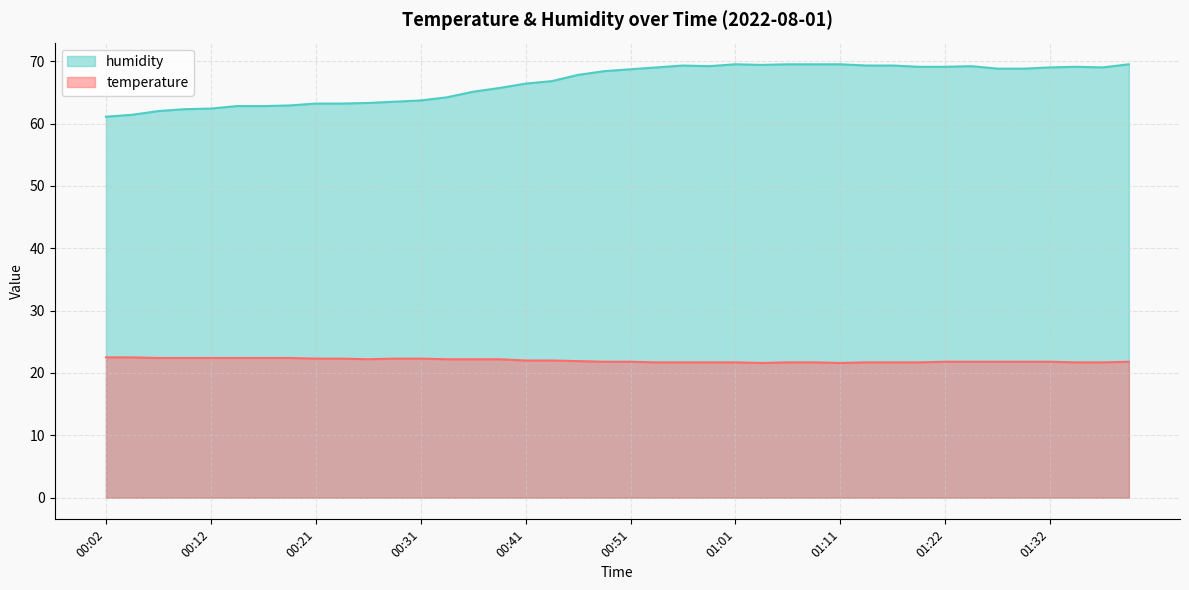

What is the total value across all series at 00:49?

90.2